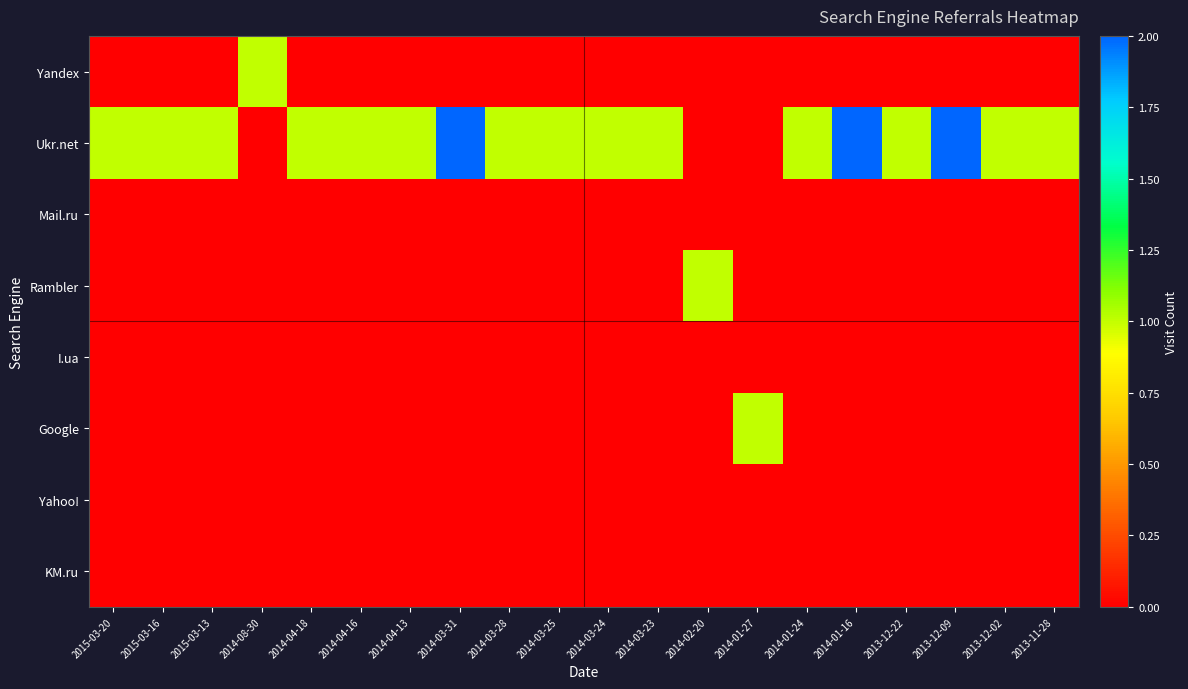

Reading left to right, what are all the values shown in this chart?

Yandex: 2015-03-20=0	2015-03-16=0	2015-03-13=0	2014-08-30=1	2014-04-18=0	2014-04-16=0	2014-04-13=0	2014-03-31=0	2014-03-28=0	2014-03-25=0	2014-03-24=0	2014-03-23=0	2014-02-20=0	2014-01-27=0	2014-01-24=0	2014-01-16=0	2013-12-22=0	2013-12-09=0	2013-12-02=0	2013-11-28=0
Ukr.net: 2015-03-20=1	2015-03-16=1	2015-03-13=1	2014-08-30=0	2014-04-18=1	2014-04-16=1	2014-04-13=1	2014-03-31=2	2014-03-28=1	2014-03-25=1	2014-03-24=1	2014-03-23=1	2014-02-20=0	2014-01-27=0	2014-01-24=1	2014-01-16=2	2013-12-22=1	2013-12-09=2	2013-12-02=1	2013-11-28=1
Mail.ru: 2015-03-20=0	2015-03-16=0	2015-03-13=0	2014-08-30=0	2014-04-18=0	2014-04-16=0	2014-04-13=0	2014-03-31=0	2014-03-28=0	2014-03-25=0	2014-03-24=0	2014-03-23=0	2014-02-20=0	2014-01-27=0	2014-01-24=0	2014-01-16=0	2013-12-22=0	2013-12-09=0	2013-12-02=0	2013-11-28=0
Rambler: 2015-03-20=0	2015-03-16=0	2015-03-13=0	2014-08-30=0	2014-04-18=0	2014-04-16=0	2014-04-13=0	2014-03-31=0	2014-03-28=0	2014-03-25=0	2014-03-24=0	2014-03-23=0	2014-02-20=1	2014-01-27=0	2014-01-24=0	2014-01-16=0	2013-12-22=0	2013-12-09=0	2013-12-02=0	2013-11-28=0
I.ua: 2015-03-20=0	2015-03-16=0	2015-03-13=0	2014-08-30=0	2014-04-18=0	2014-04-16=0	2014-04-13=0	2014-03-31=0	2014-03-28=0	2014-03-25=0	2014-03-24=0	2014-03-23=0	2014-02-20=0	2014-01-27=0	2014-01-24=0	2014-01-16=0	2013-12-22=0	2013-12-09=0	2013-12-02=0	2013-11-28=0
Google: 2015-03-20=0	2015-03-16=0	2015-03-13=0	2014-08-30=0	2014-04-18=0	2014-04-16=0	2014-04-13=0	2014-03-31=0	2014-03-28=0	2014-03-25=0	2014-03-24=0	2014-03-23=0	2014-02-20=0	2014-01-27=1	2014-01-24=0	2014-01-16=0	2013-12-22=0	2013-12-09=0	2013-12-02=0	2013-11-28=0
Yahoo!: 2015-03-20=0	2015-03-16=0	2015-03-13=0	2014-08-30=0	2014-04-18=0	2014-04-16=0	2014-04-13=0	2014-03-31=0	2014-03-28=0	2014-03-25=0	2014-03-24=0	2014-03-23=0	2014-02-20=0	2014-01-27=0	2014-01-24=0	2014-01-16=0	2013-12-22=0	2013-12-09=0	2013-12-02=0	2013-11-28=0
KM.ru: 2015-03-20=0	2015-03-16=0	2015-03-13=0	2014-08-30=0	2014-04-18=0	2014-04-16=0	2014-04-13=0	2014-03-31=0	2014-03-28=0	2014-03-25=0	2014-03-24=0	2014-03-23=0	2014-02-20=0	2014-01-27=0	2014-01-24=0	2014-01-16=0	2013-12-22=0	2013-12-09=0	2013-12-02=0	2013-11-28=0